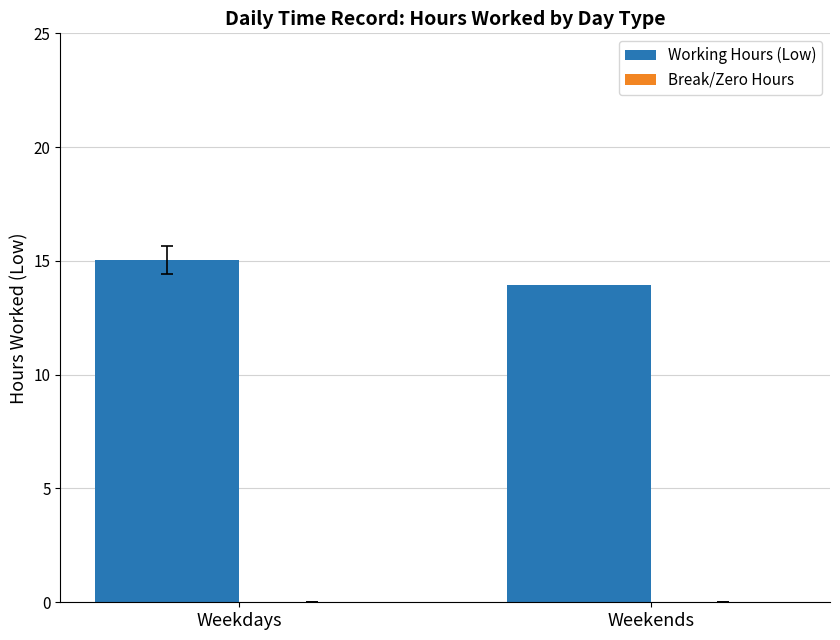

The value at Weekends is 13.9. True or false?

True